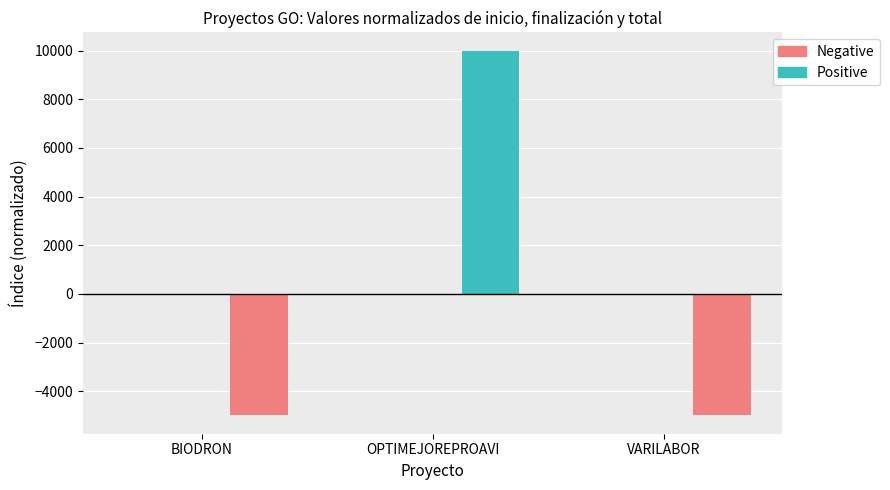

Is the value of Positive at OPTIMEJOREPROAVI greater than the value of Negative at VARILABOR?

No